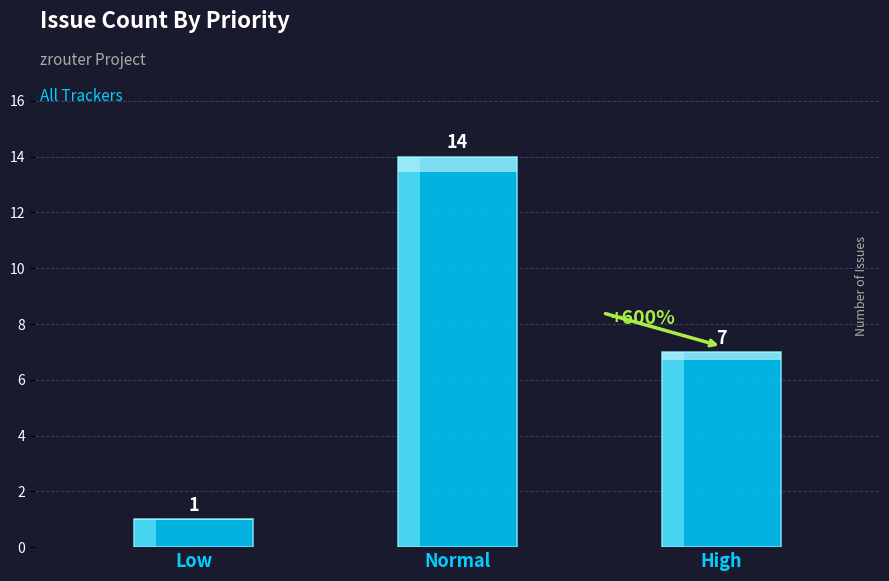

Is it true that the value at Normal is 14?

True